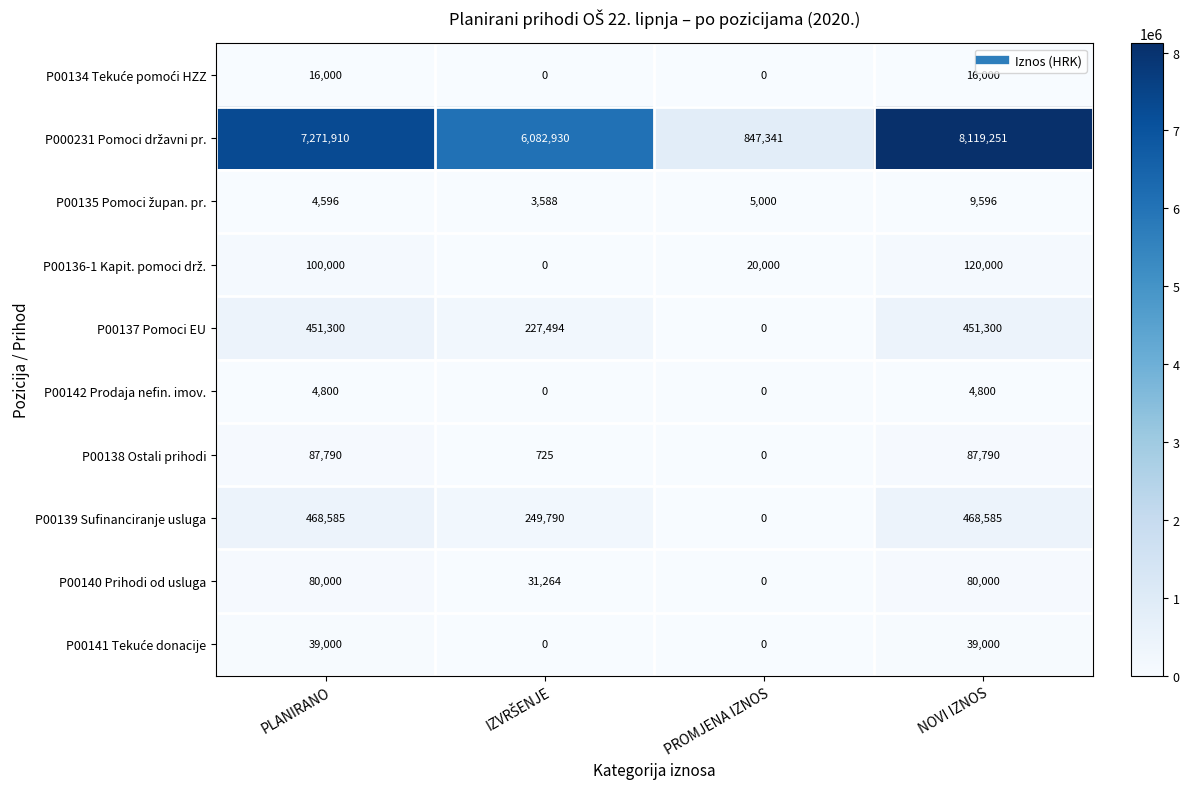

What is the total value across all series at NOVI IZNOS?

9396322